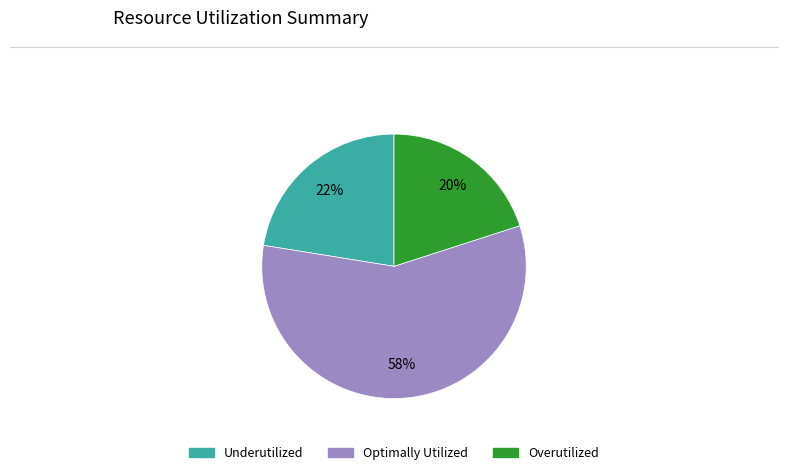

Is there any slice that represents more than half of the pie?

Yes